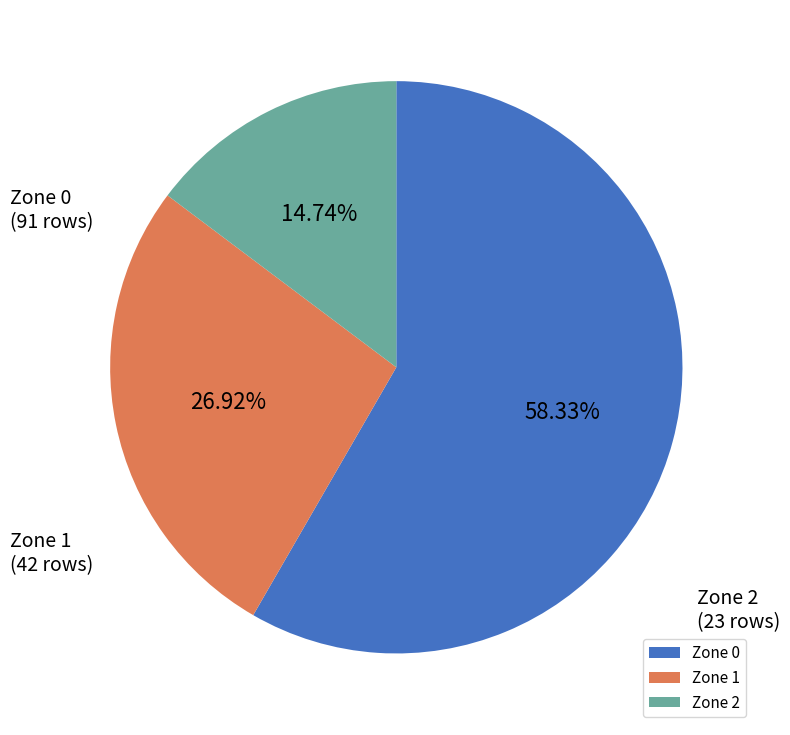

Which has a higher value, Zone 1 or Zone 0?

Zone 0